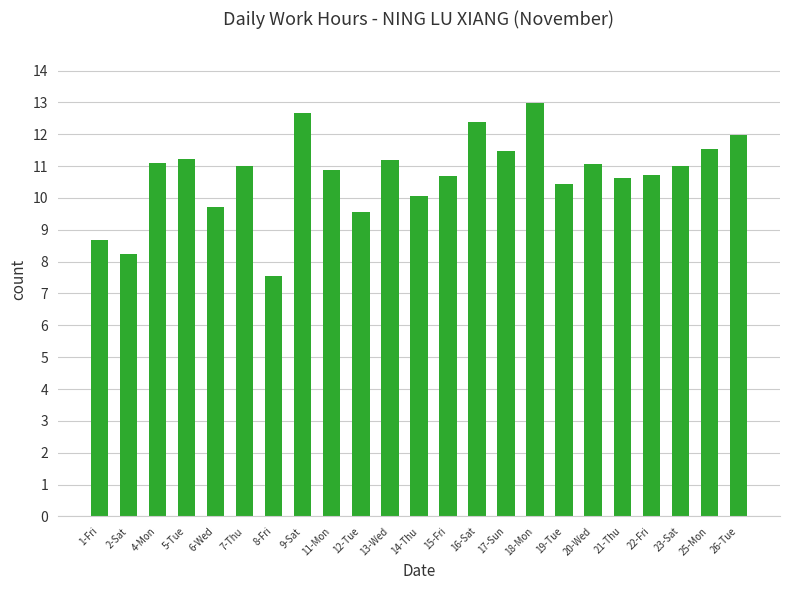

What is the label of the 15th bar from the left?

17-Sun